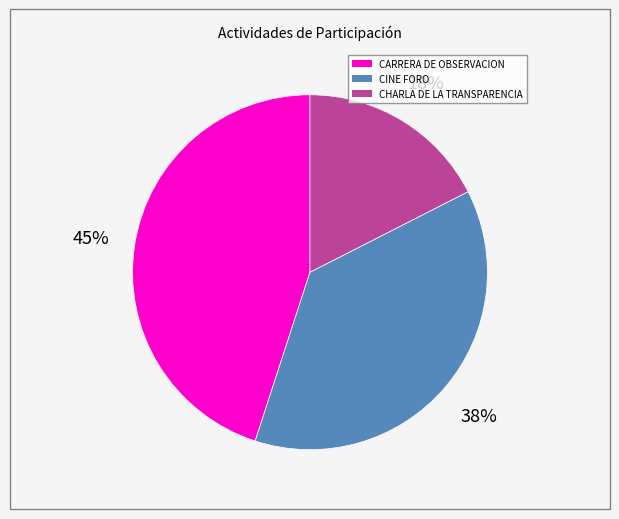

Which category has the biggest portion of the pie?

CARRERA DE OBSERVACION